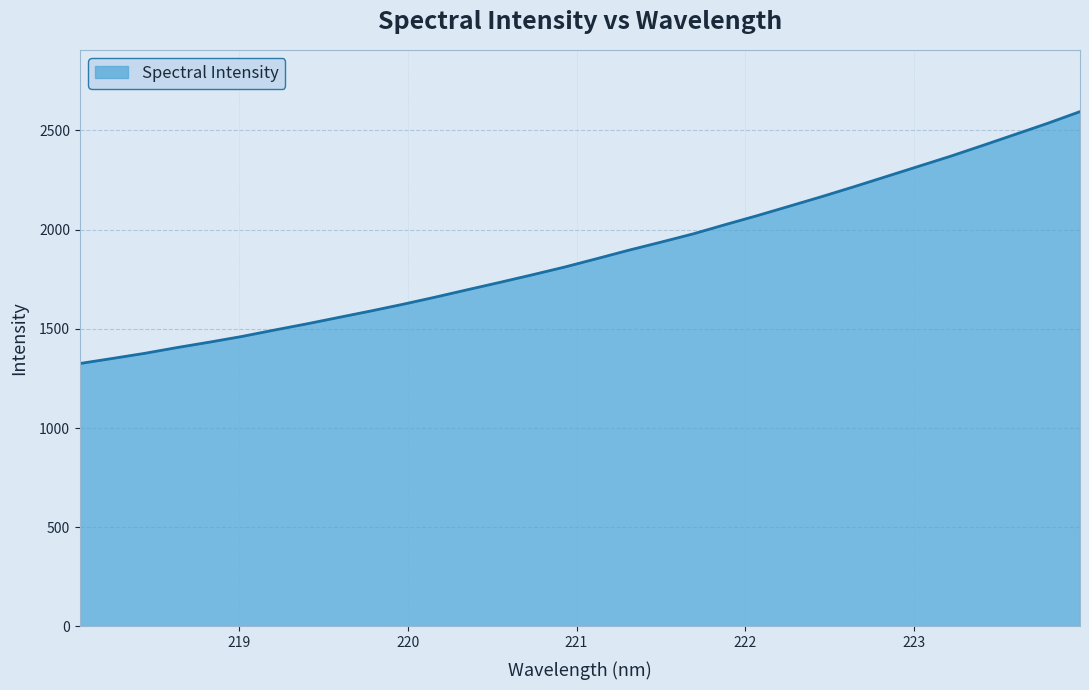

What is the maximum value shown in the chart?

2594.1